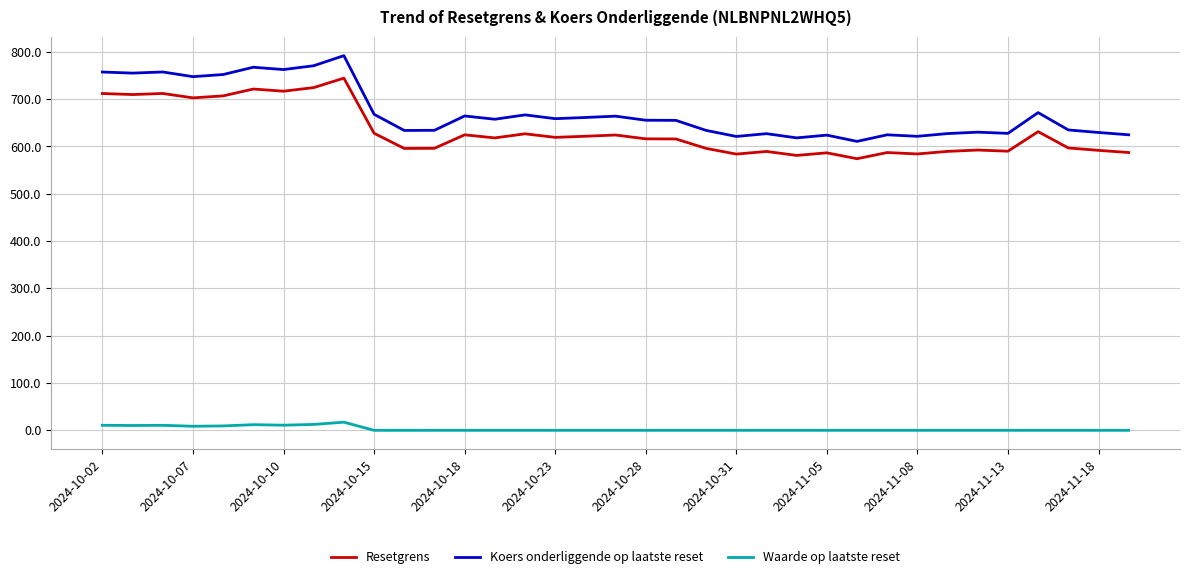

Rank the series by their maximum value, from lowest to highest.

Waarde op laatste reset, Resetgrens, Koers onderliggende op laatste reset